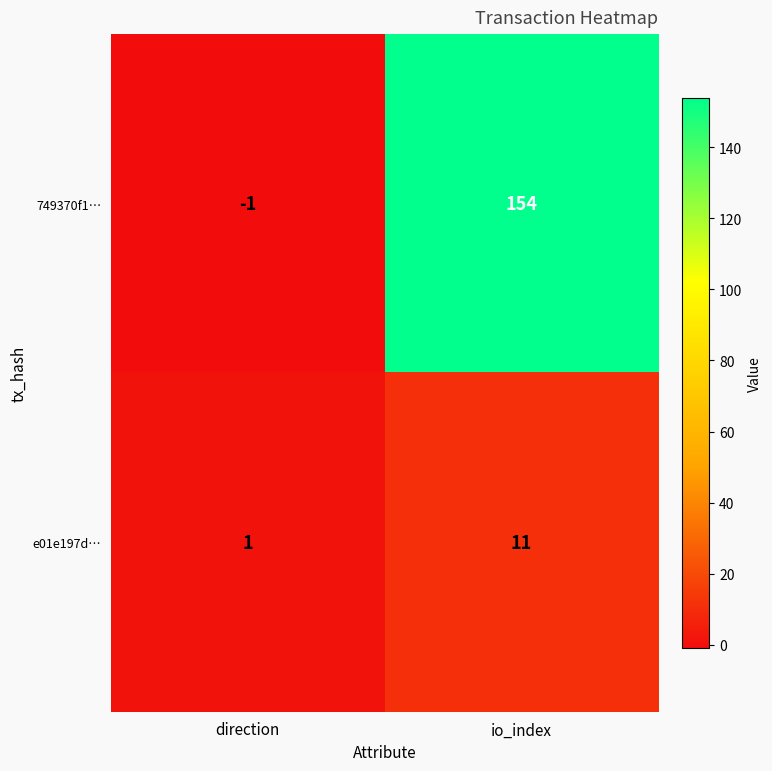

What is the sum of the 749370f1… values at direction and io_index?

153